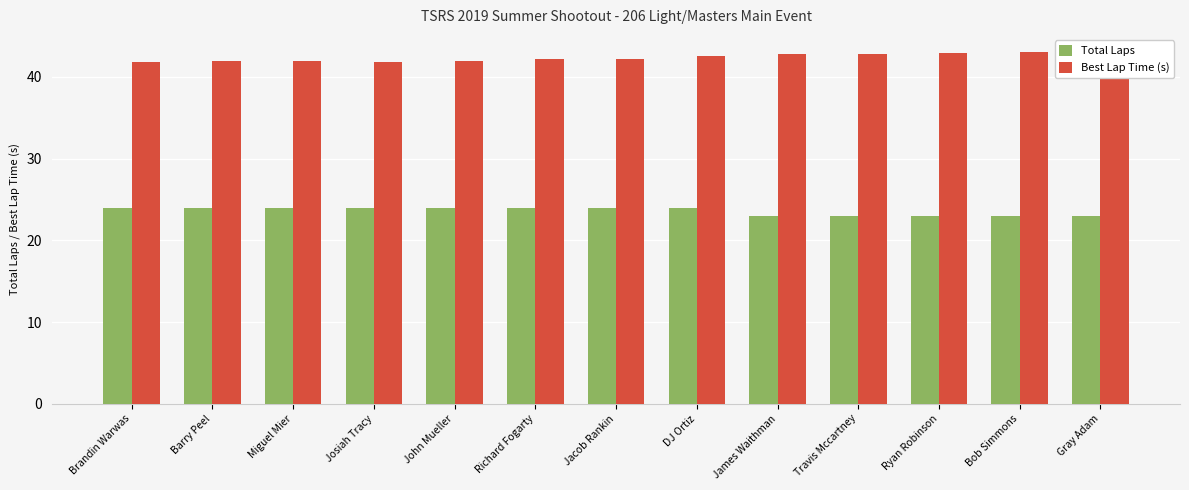

How many bars are there in total?

26